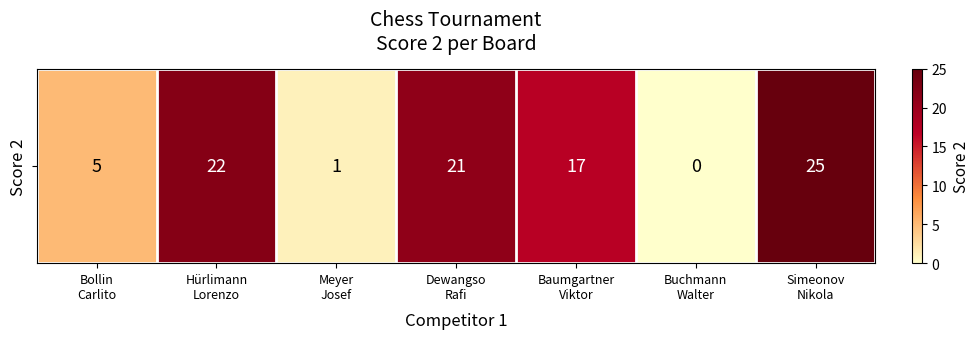

Which has a higher value, Bollin
Carlito or Meyer
Josef?

Bollin
Carlito